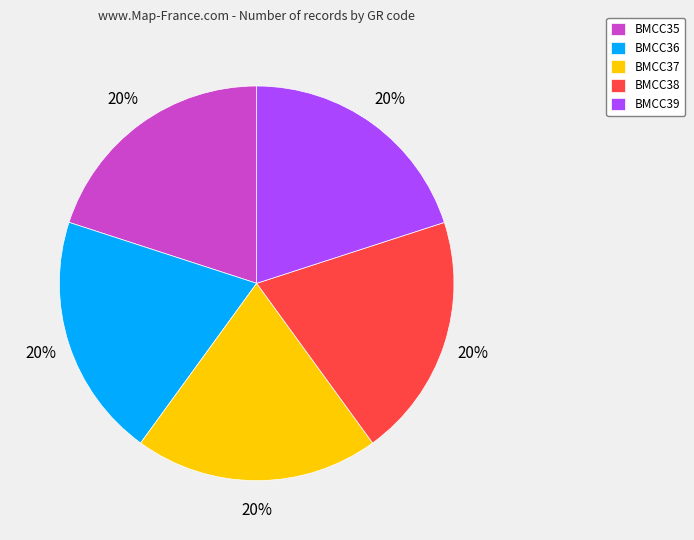

Do BMCC37 and BMCC39 together represent more than half of the pie?

No